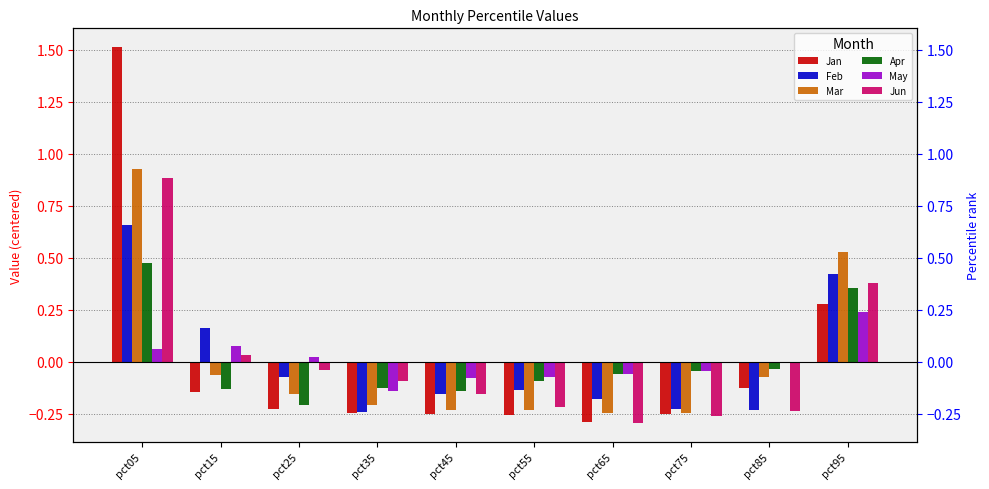

The value of Feb at pct85 is -0.2. True or false?

True